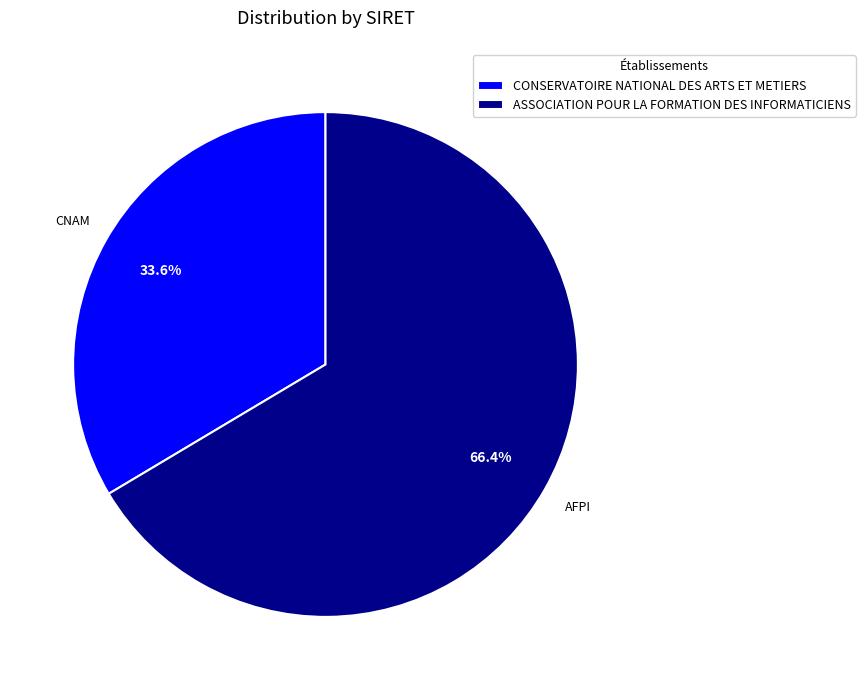

The ASSOCIATION POUR LA FORMATION DES INFORMATICIENS slice represents 57% of the pie. True or false?

False